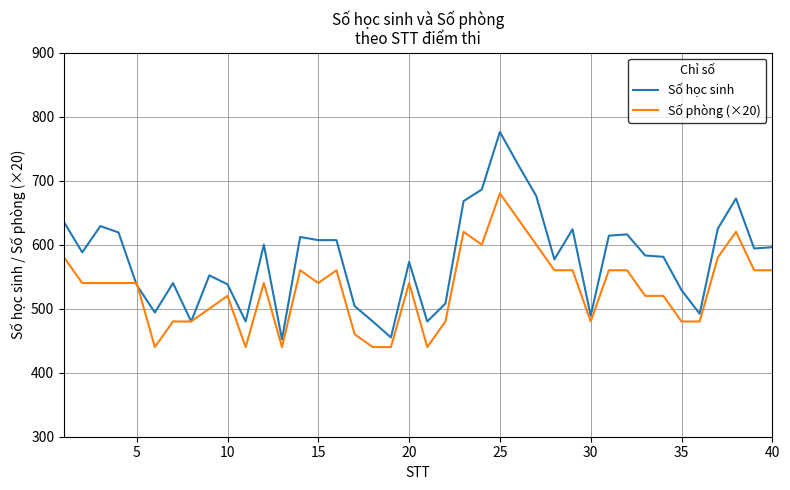

What is the highest value of the Số học sinh series?

776